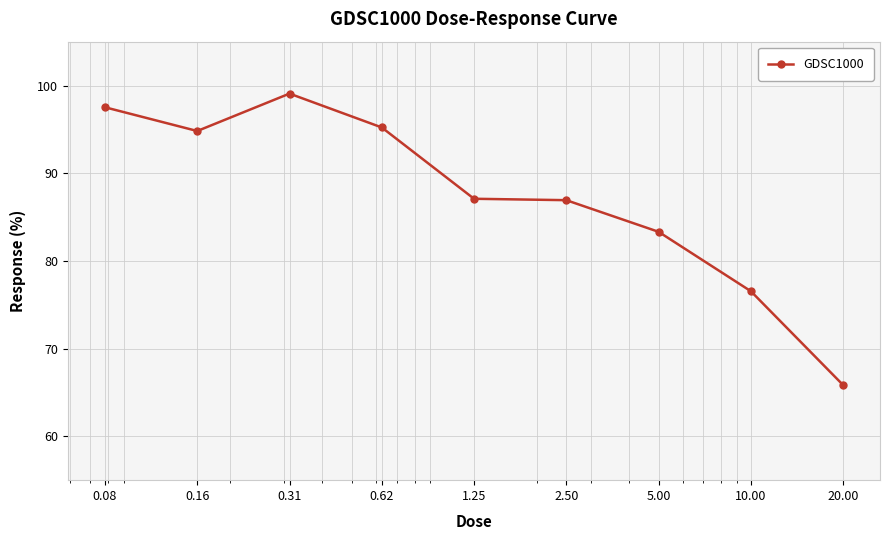

Is this an area chart (filled region under the line)?

No